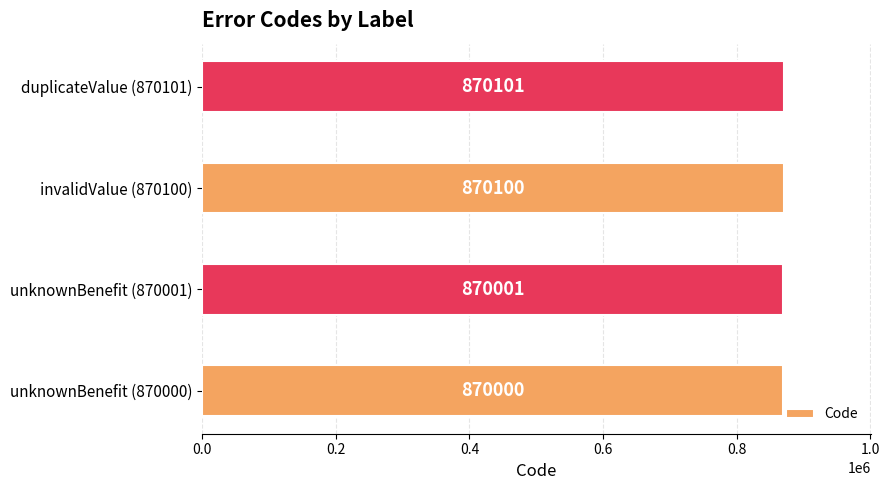

What is the sum of the values at duplicateValue (870101) and invalidValue (870100)?

1740201